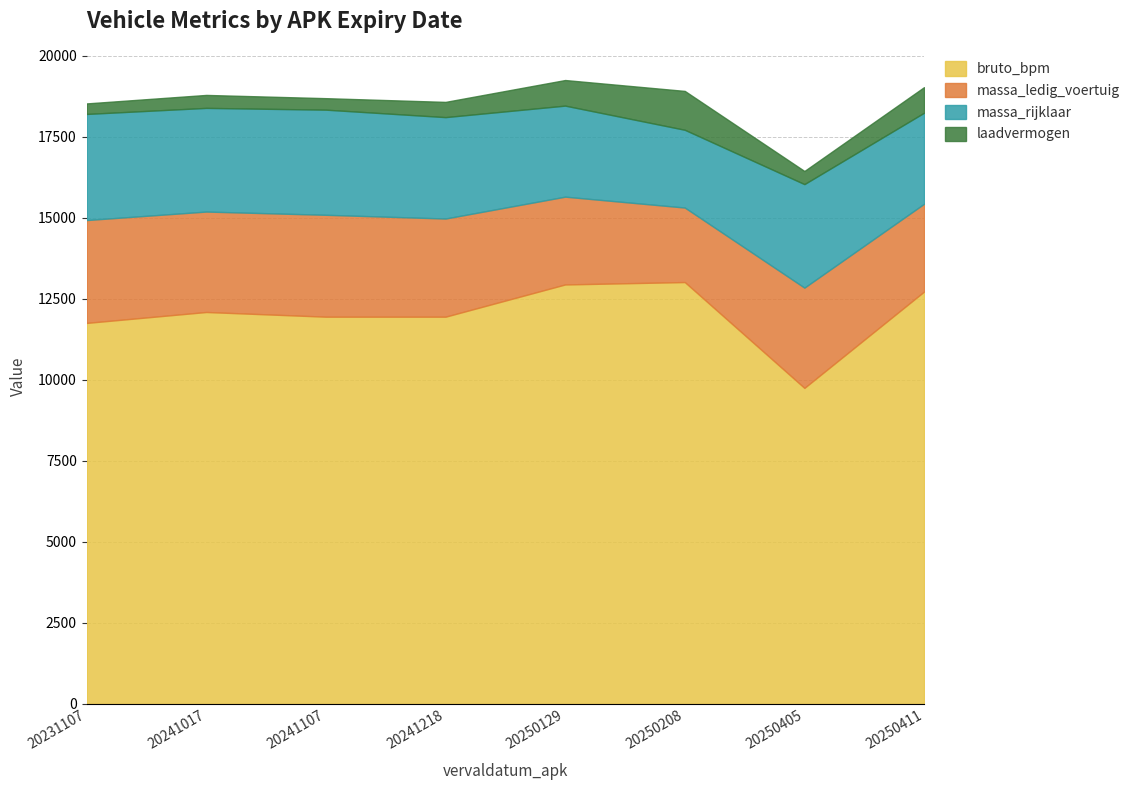

Where is the first local maximum for massa_ledig_voertuig?

20241107